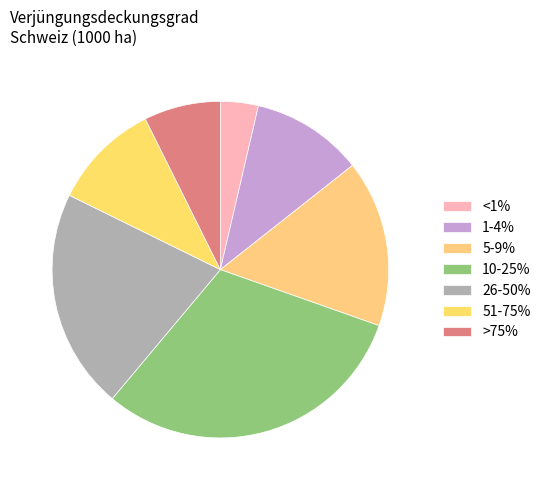

Between 10-25% and 1-4%, which is larger?

10-25%